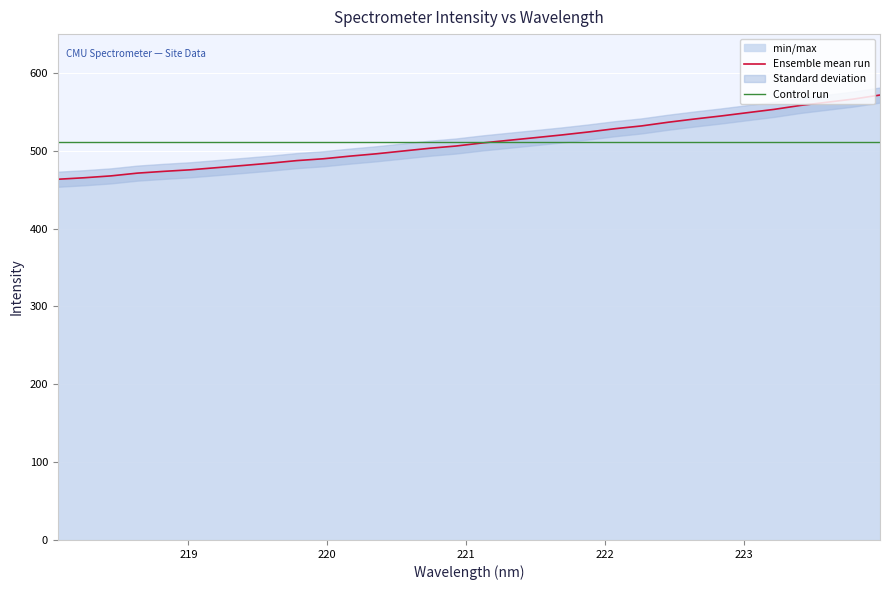

What is the lowest value of the Ensemble mean run series?

463.5